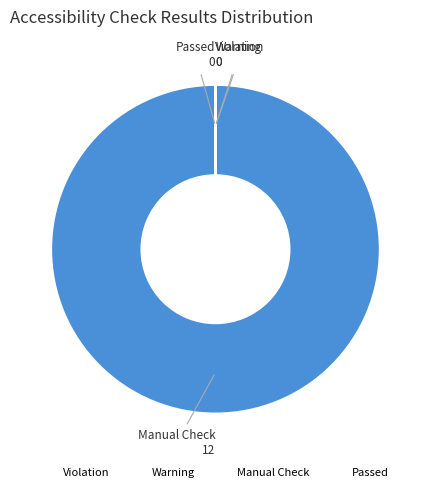

Is there any slice that represents more than half of the pie?

Yes